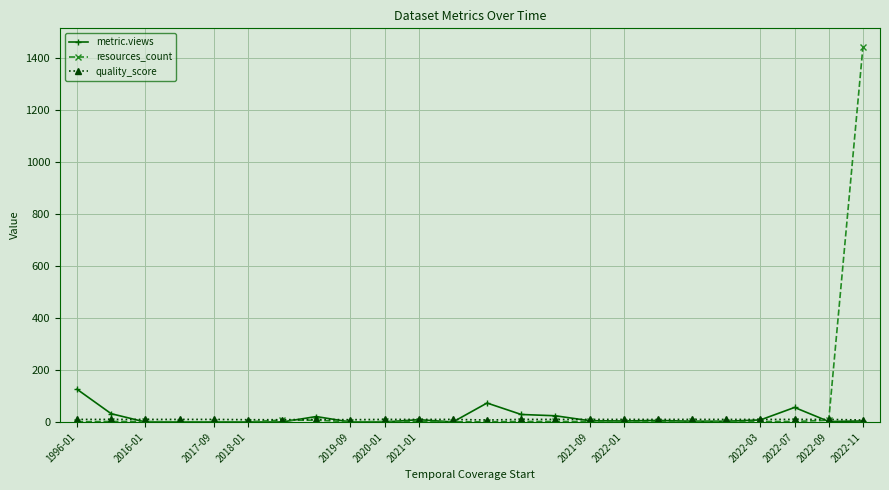

What is the greatest value displayed?

1441.0